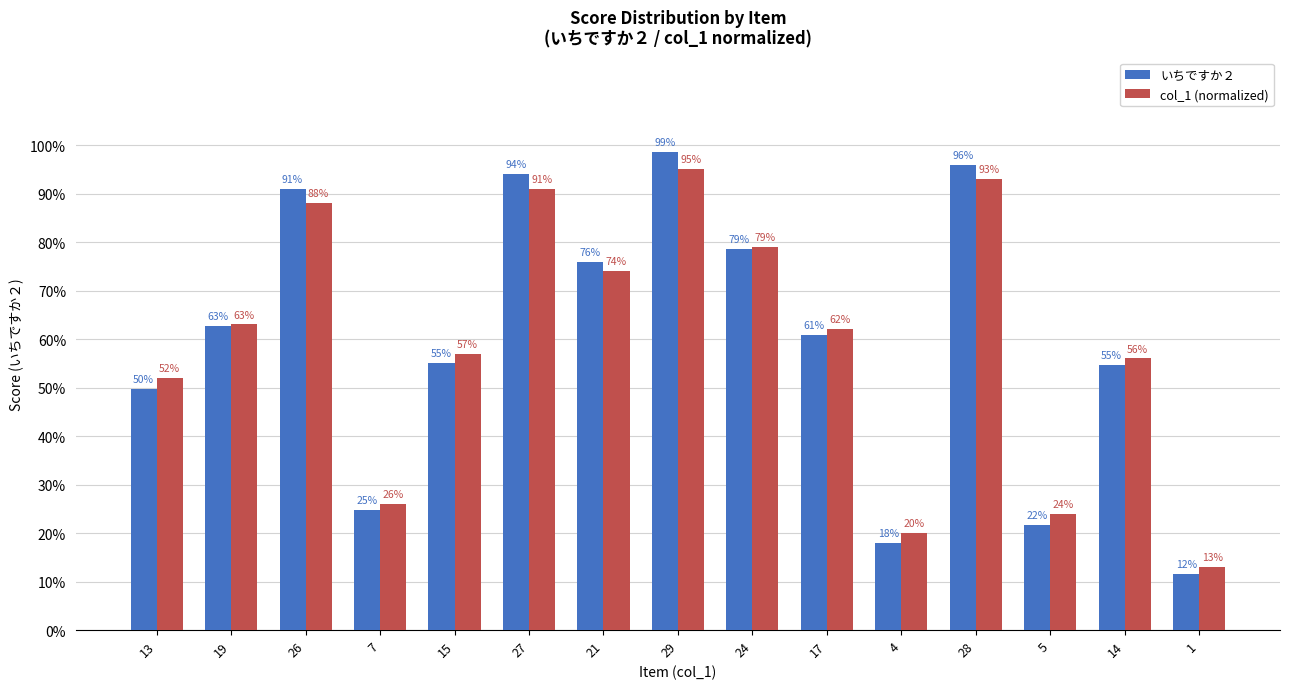

What value does the いちですか２ series have at 29?

1.0